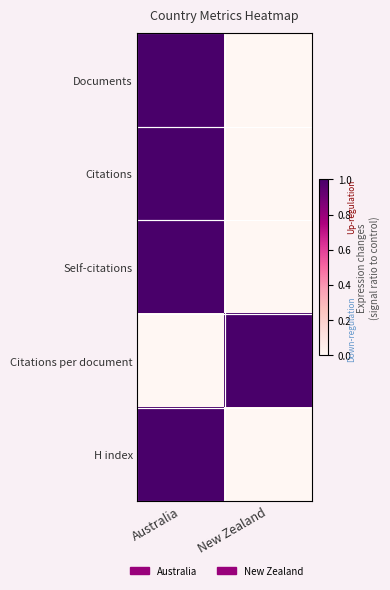

Reading right to left, what are all the values shown in this chart?

Documents: New Zealand=0	Australia=1
Citations: New Zealand=0	Australia=1
Self-citations: New Zealand=0	Australia=1
Citations per document: New Zealand=1	Australia=0
H index: New Zealand=0	Australia=1